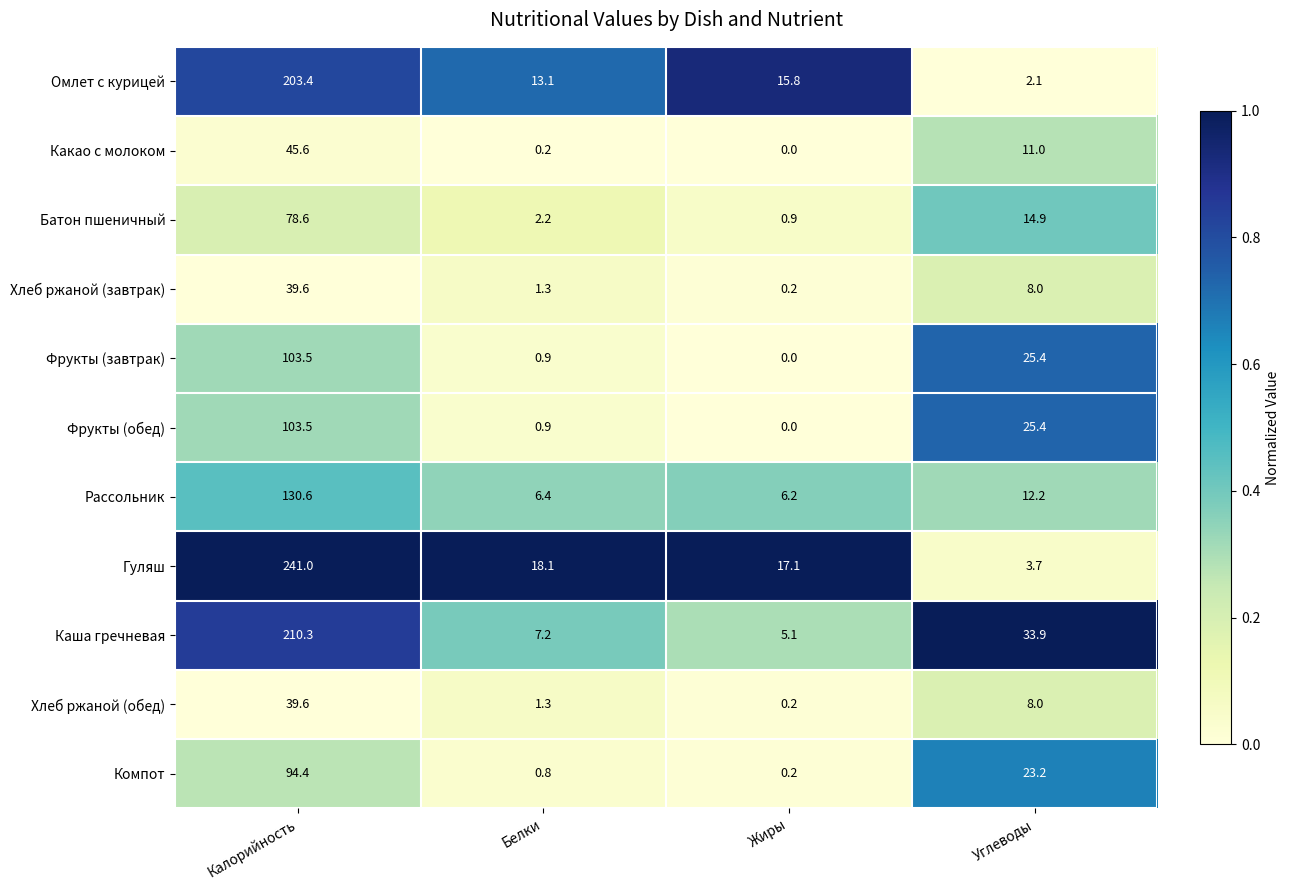

Which category has the lowest value across all series?

Жиры